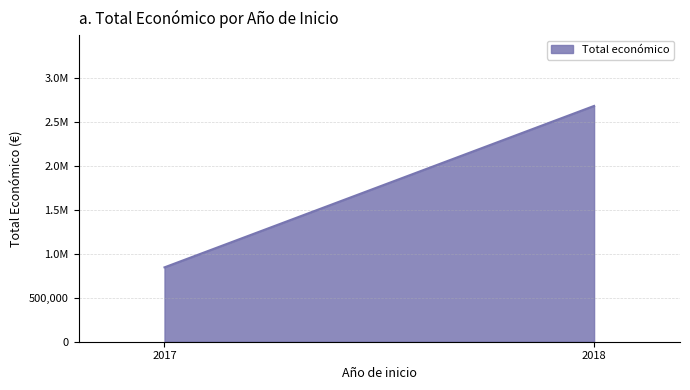

What is the sum of all values?

3532488